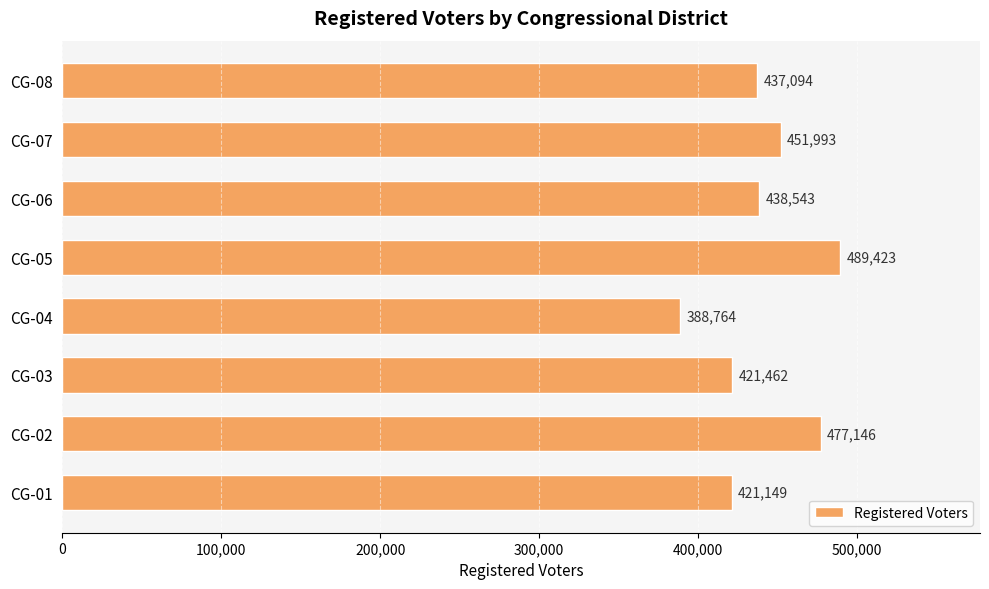

What is the difference between the second highest and minimum values?

88382